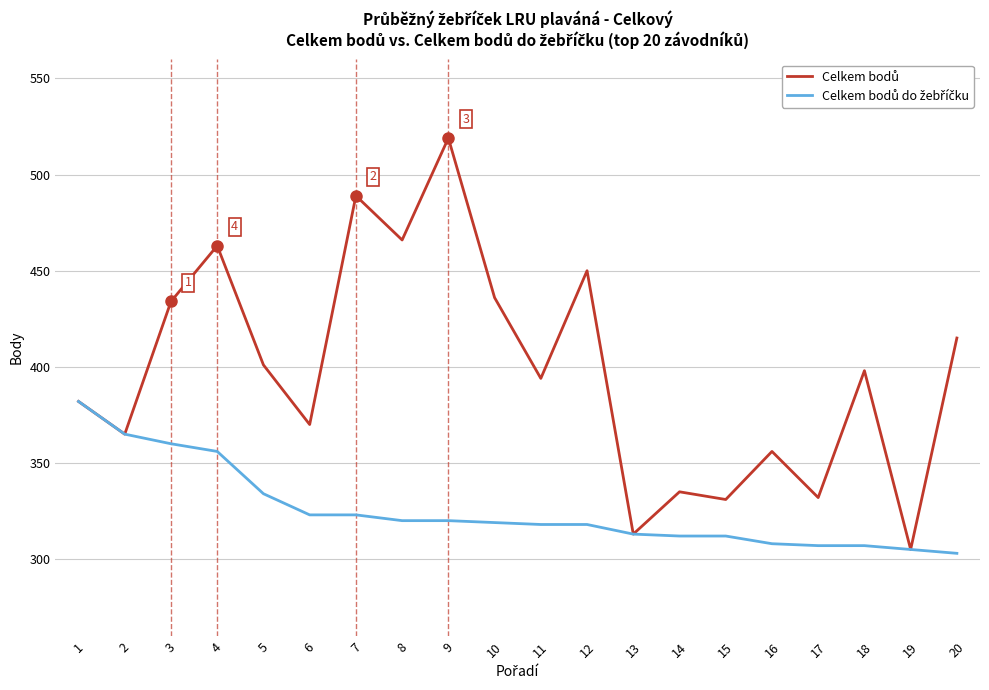

How many lines are shown in the chart?

2